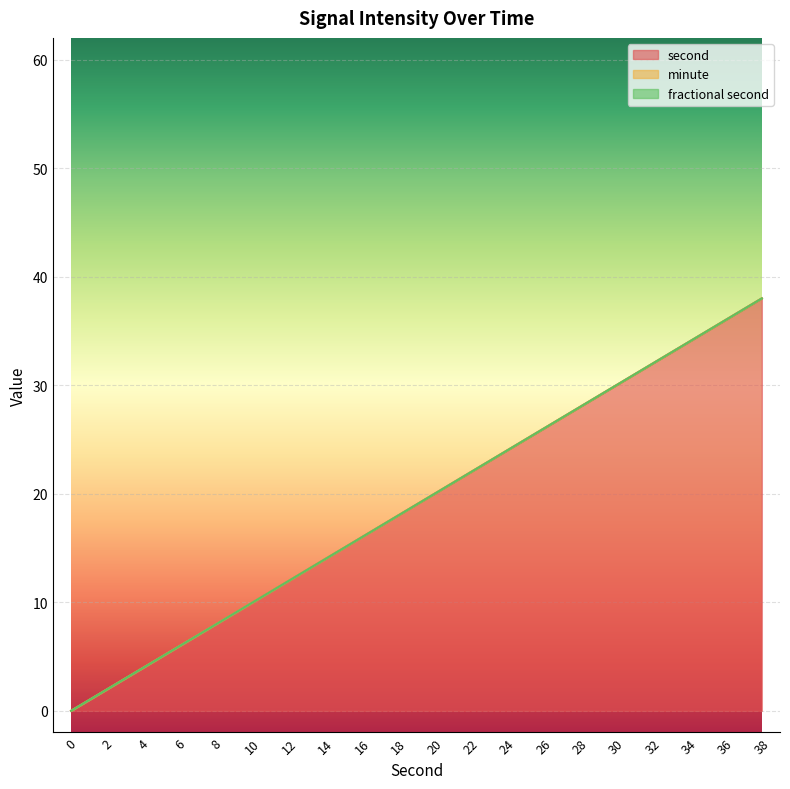

List the series in order of their peak value, lowest first.

minute, fractional second, second